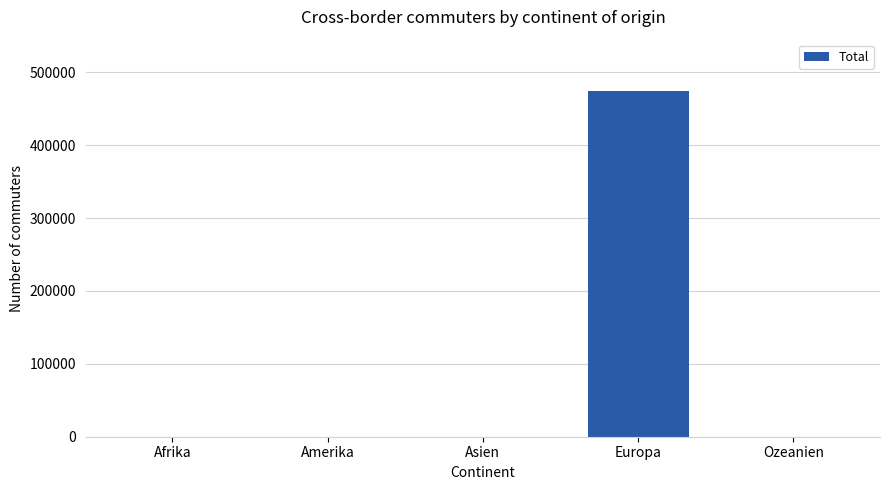

True or false: the data shows 473579 at Europa.

True